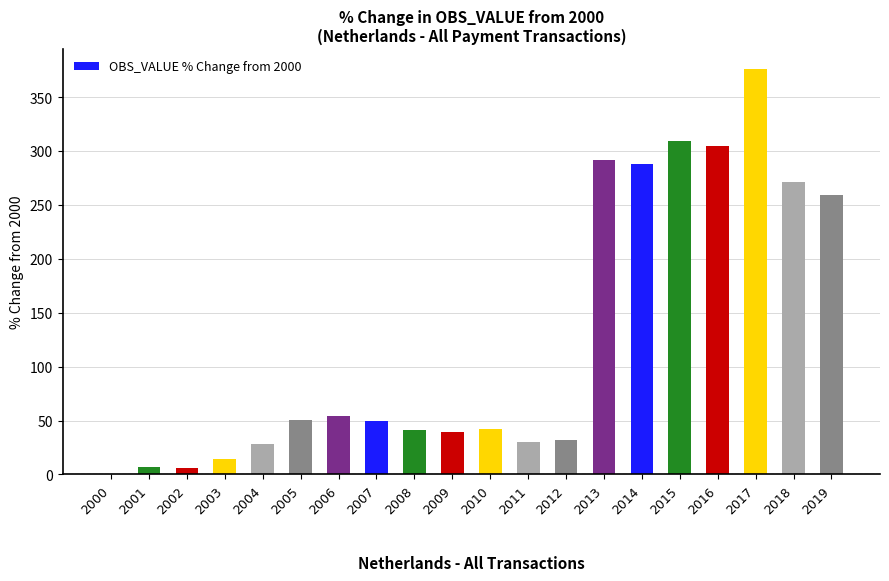

Is it true that the value at 2007 is 50.0?

True